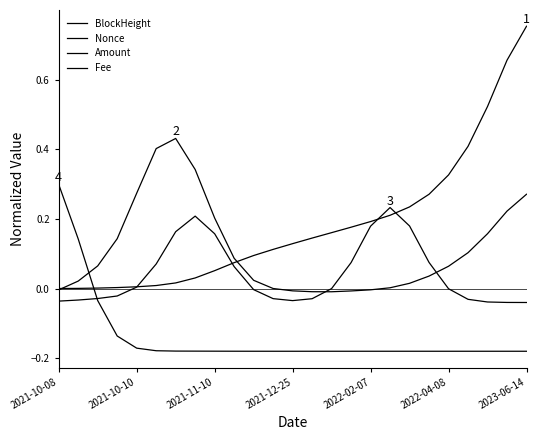

How many lines are shown in the chart?

4